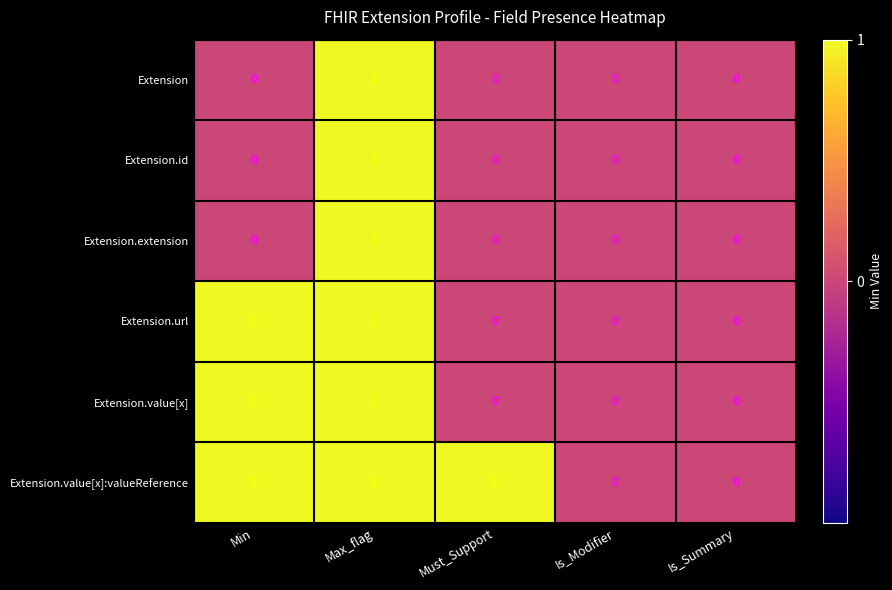

Is it true that Extension.url equals 1 at Min?

True